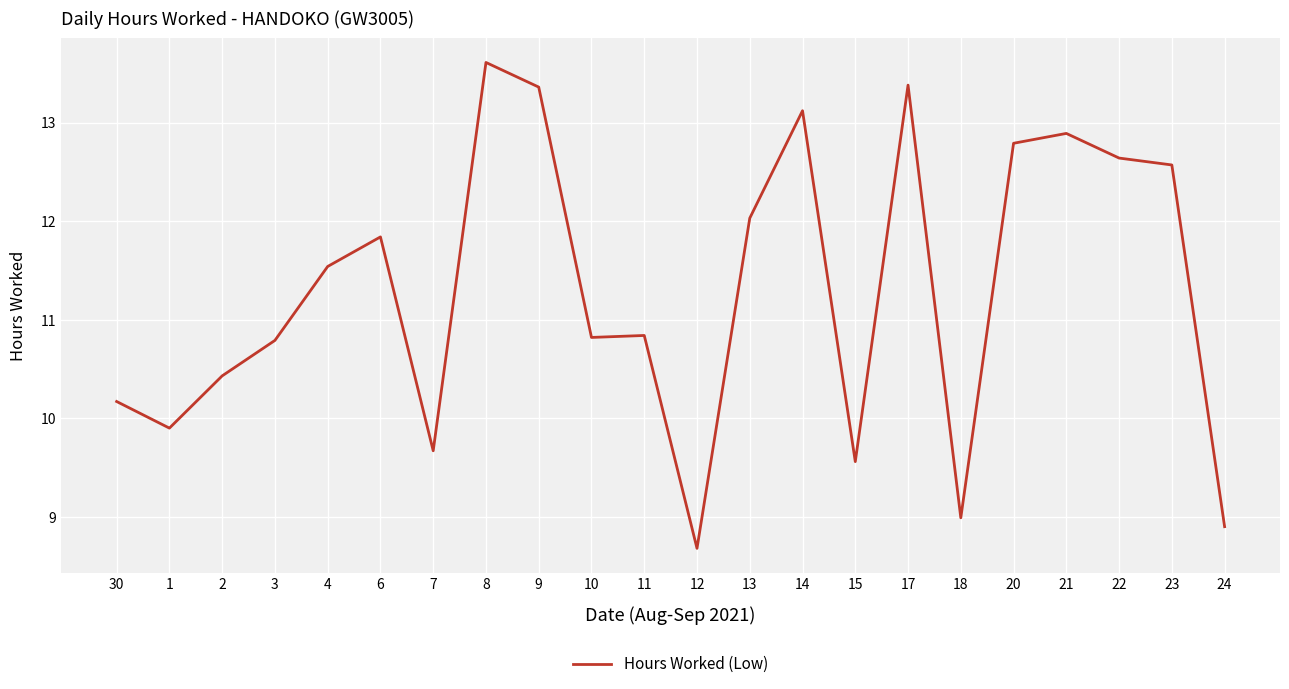

Reading left to right, what are all the values shown in this chart?

10.2	9.9	10.4	10.8	11.5	11.8	9.7	13.6	13.4	10.8	10.8	8.7	12.0	13.1	9.6	13.4	9.0	12.8	12.9	12.6	12.6	8.9